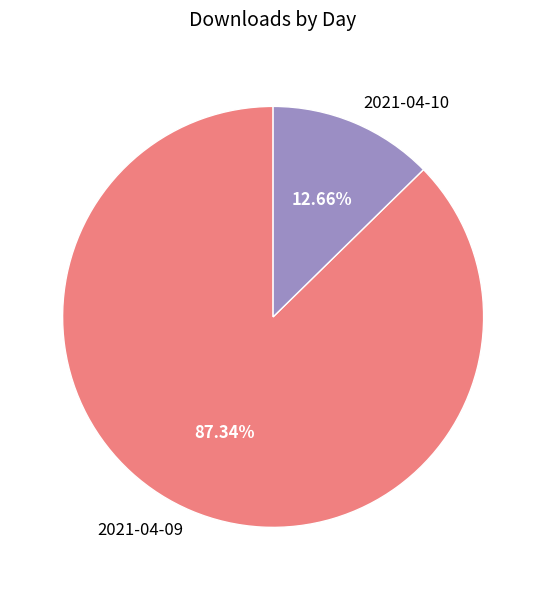

To the nearest percent, what percentage of the pie is 2021-04-10?

13%